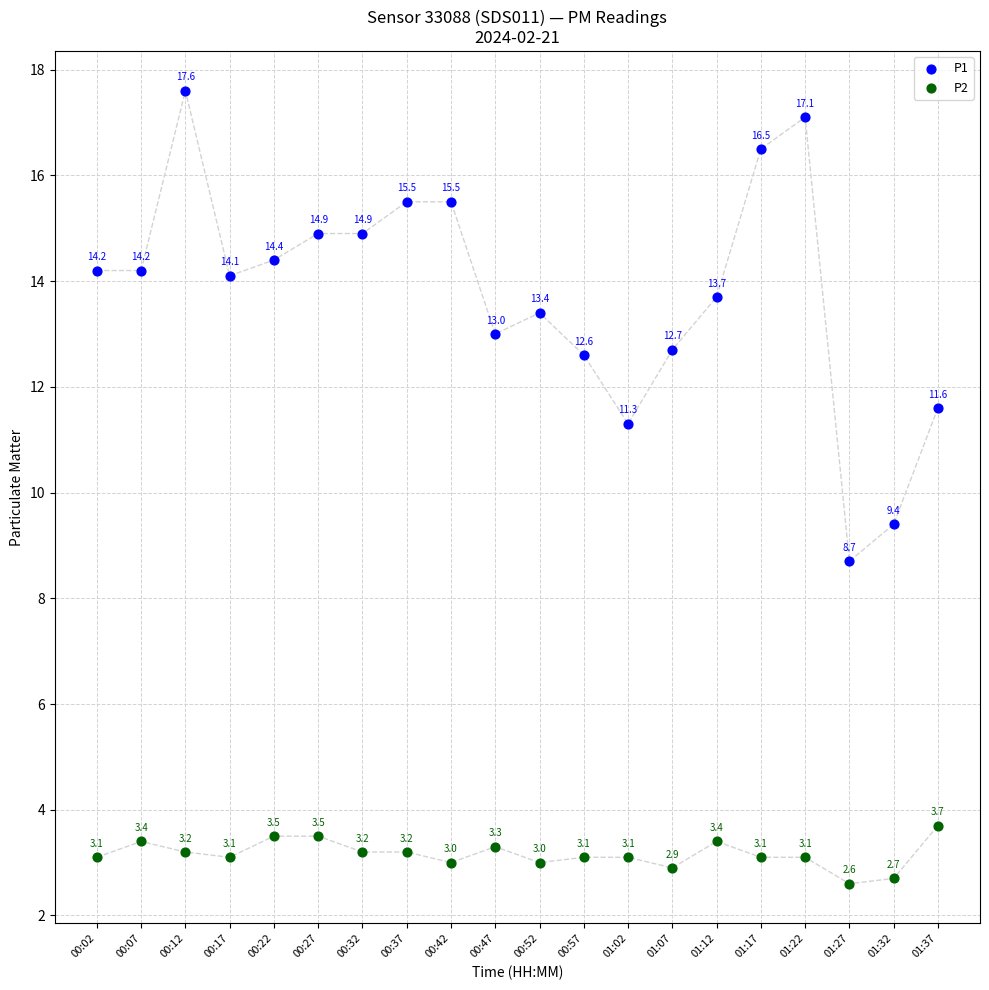

Which series has the widest spread of Y values?

P1